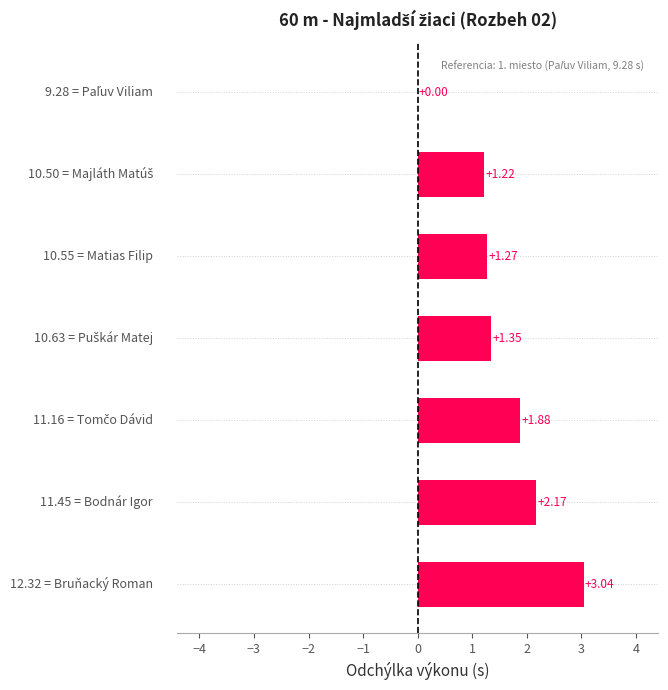

What is the sum of all values?

10.9